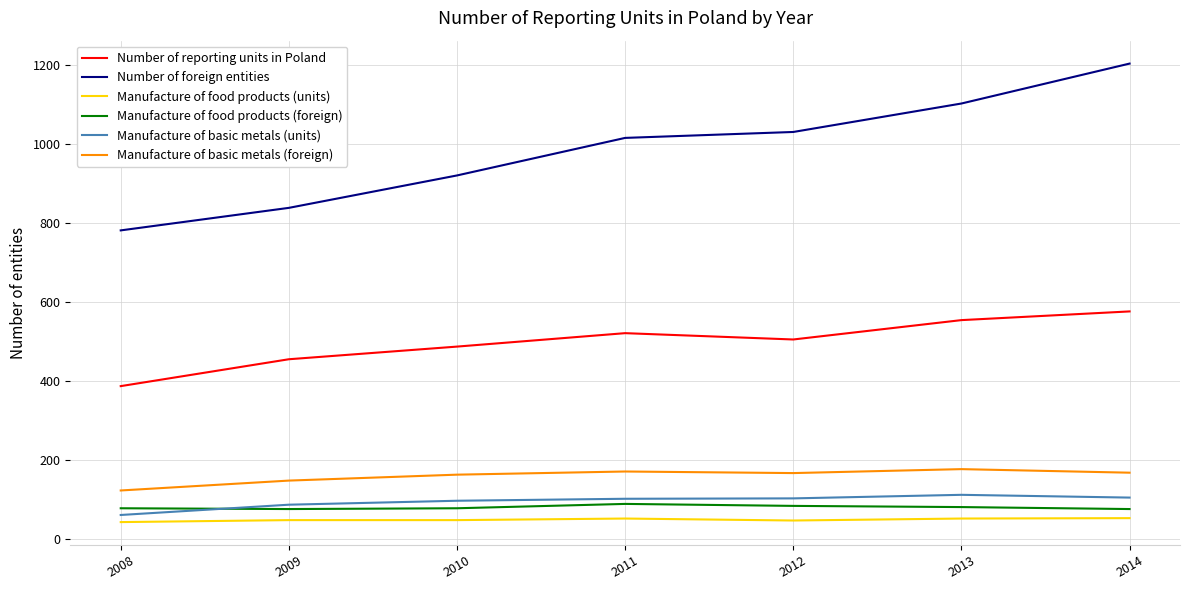

True or false: Manufacture of basic metals (foreign) and Manufacture of food products (foreign) cross at least once.

False